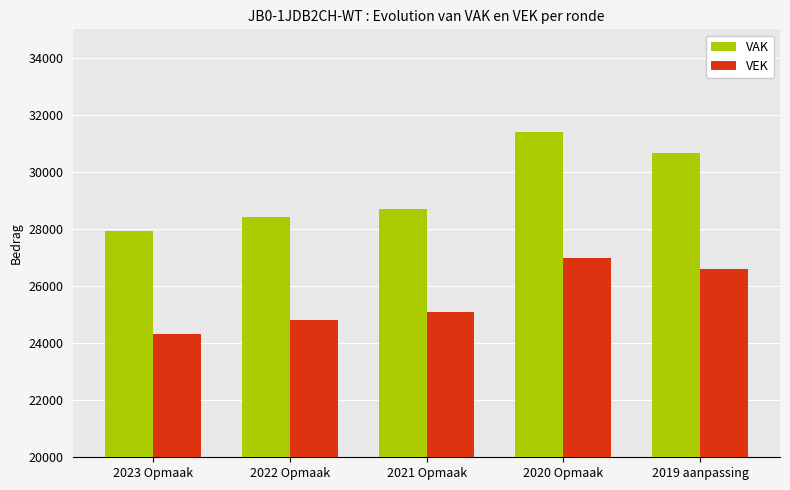

Reading left to right, list all the values displayed in this chart.

VAK: 27941	28416	28701	31405	30651
VEK: 24321	24796	25081	26976	26585